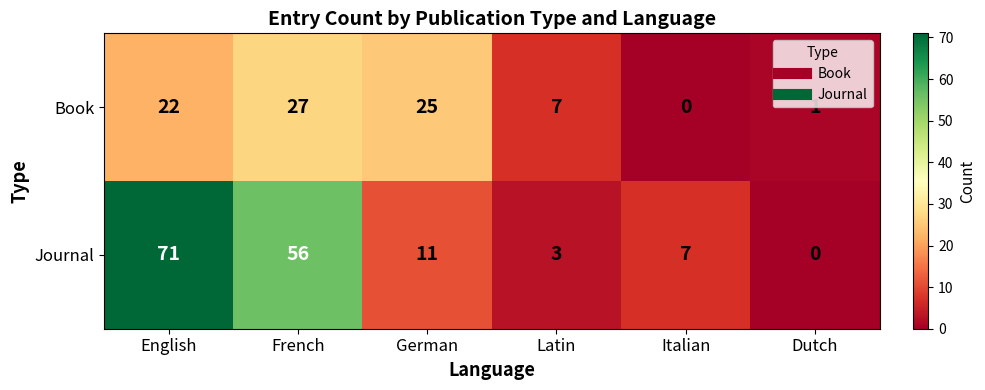

True or false: Journal has a value of 0 at Dutch.

True